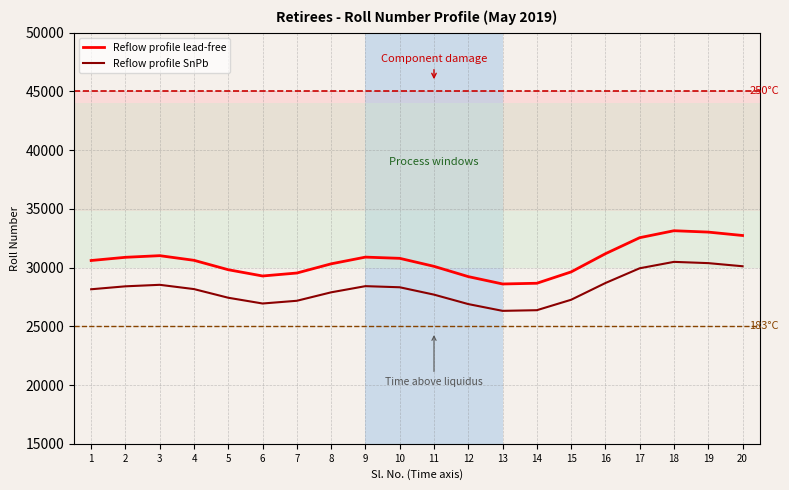

Which series has the widest spread of values?

Reflow profile lead-free